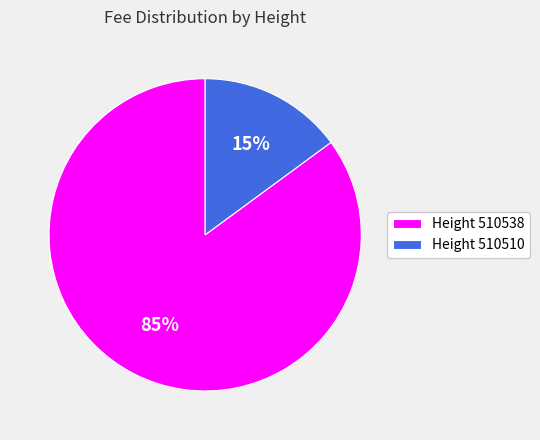

Is the sum of Height 510510 and Height 510538 greater than half?

Yes